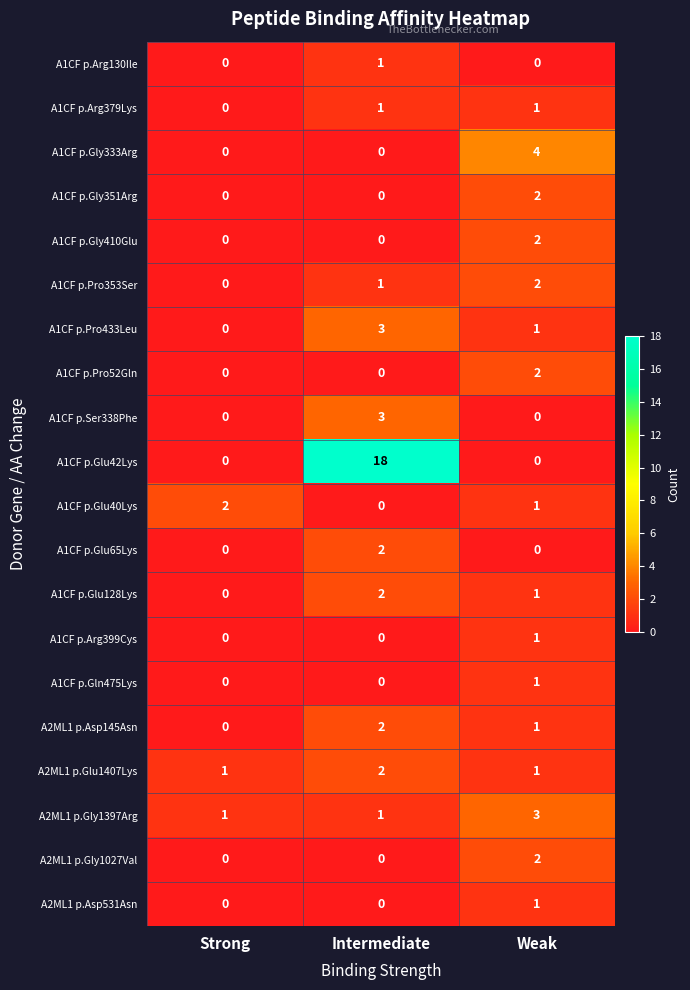

True or false: A2ML1 p.Gly1027Val has a value of 0 at Intermediate.

True